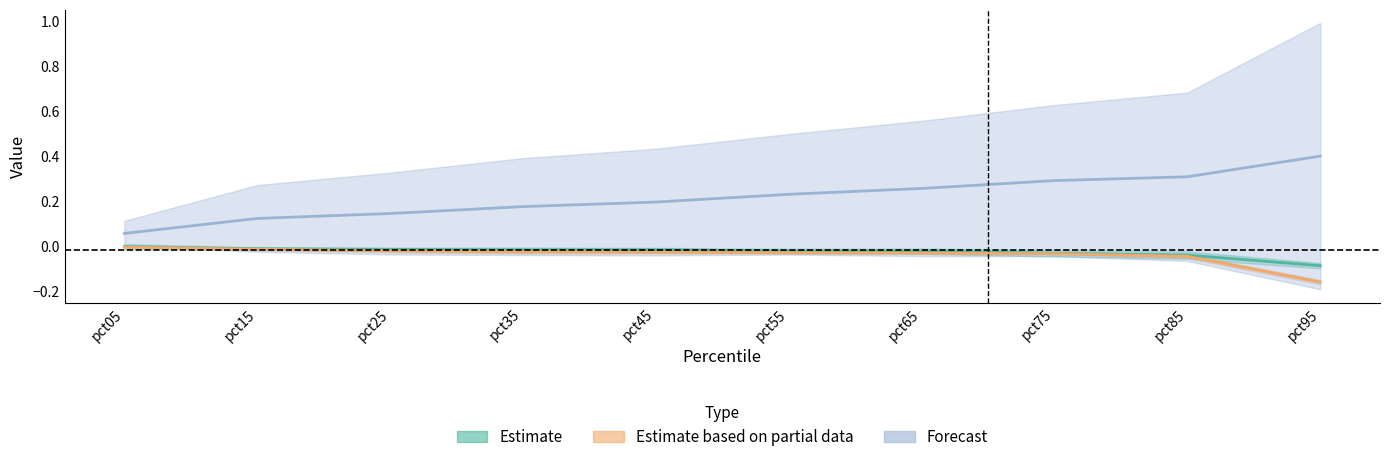

True or false: Jan has a value of -0.0 at pct15.

True